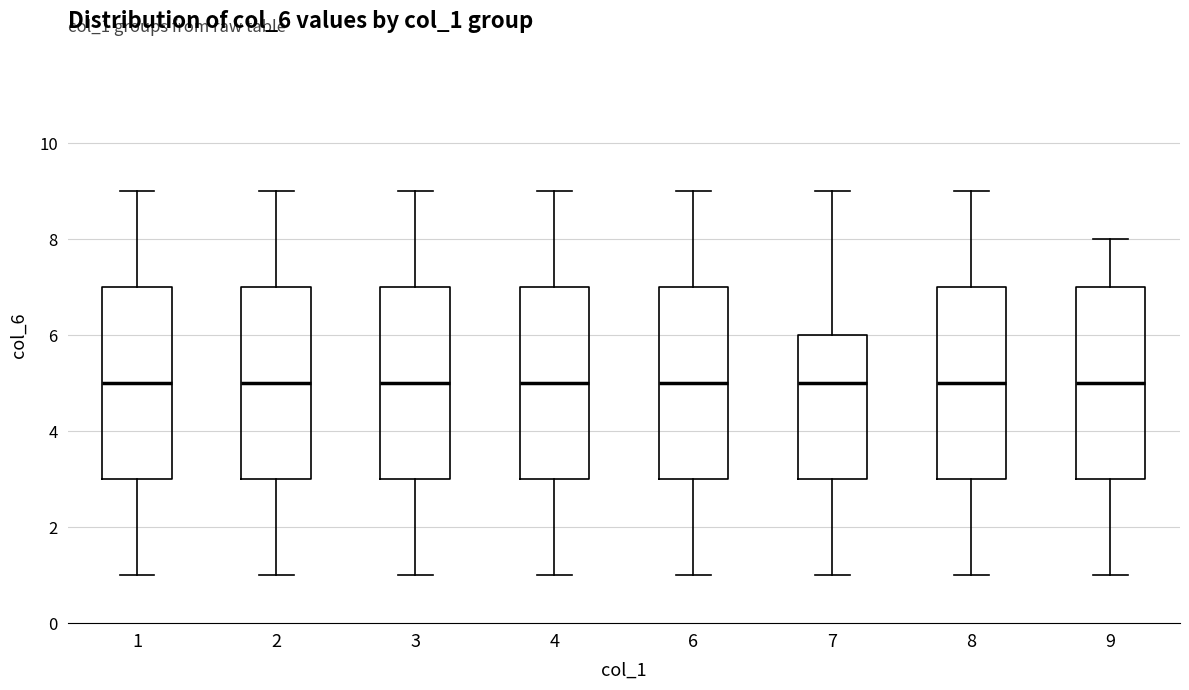

Where is the lower edge of the box at x = 8 on the y-axis? The values are not printed on the chart, so give them approximately, as read against the axis.

3